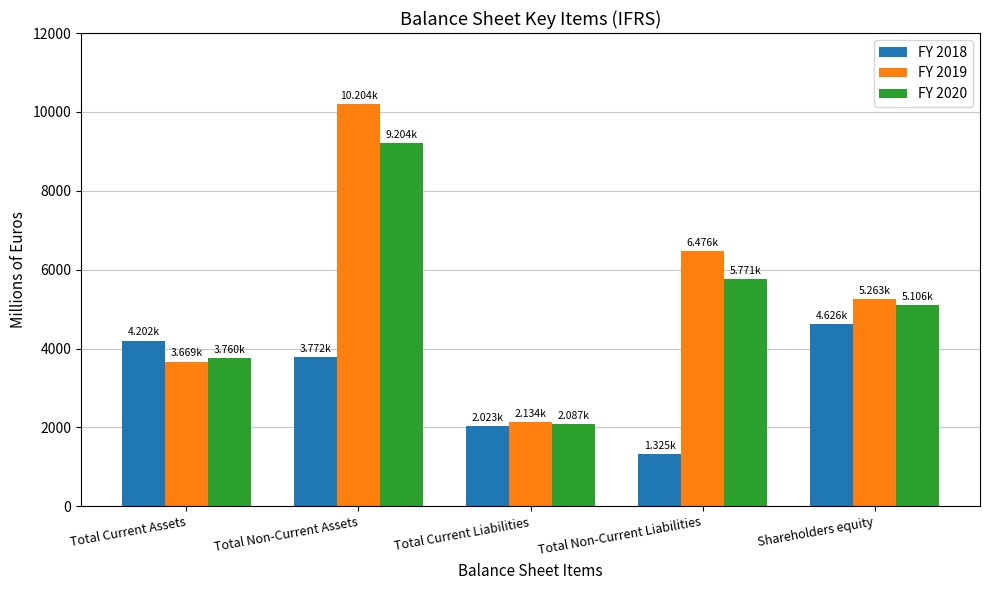

What is the spread (max minus min) of values at Total Non-Current Assets?

6431.5